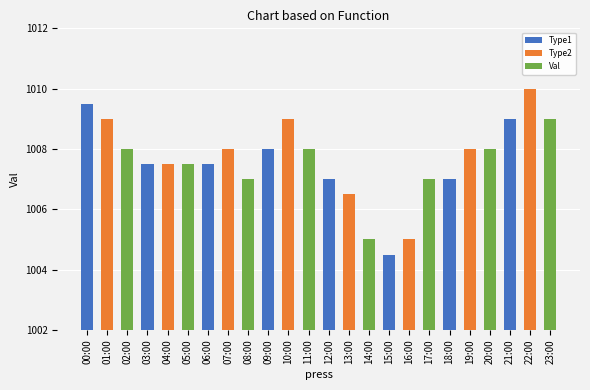

Reading right to left, transcribe all the data shown in this chart.

23:00=1009.0	22:00=1010.0	21:00=1009.0	20:00=1008.0	19:00=1008.0	18:00=1007.0	17:00=1007.0	16:00=1005.0	15:00=1004.5	14:00=1005.0	13:00=1006.5	12:00=1007.0	11:00=1008.0	10:00=1009.0	09:00=1008.0	08:00=1007.0	07:00=1008.0	06:00=1007.5	05:00=1007.5	04:00=1007.5	03:00=1007.5	02:00=1008.0	01:00=1009.0	00:00=1009.5